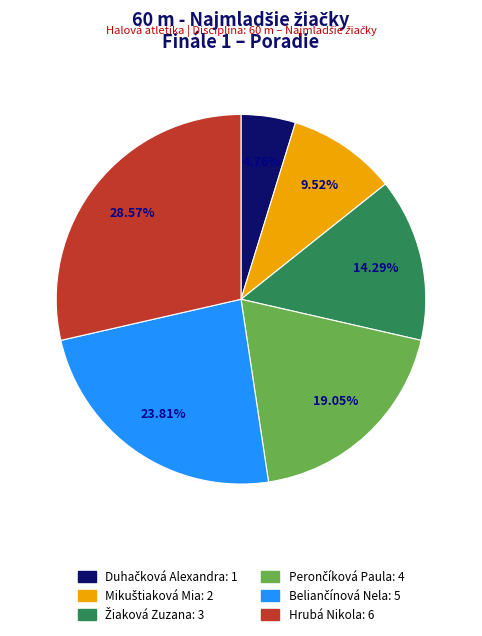

Is there any slice that represents more than half of the pie?

No